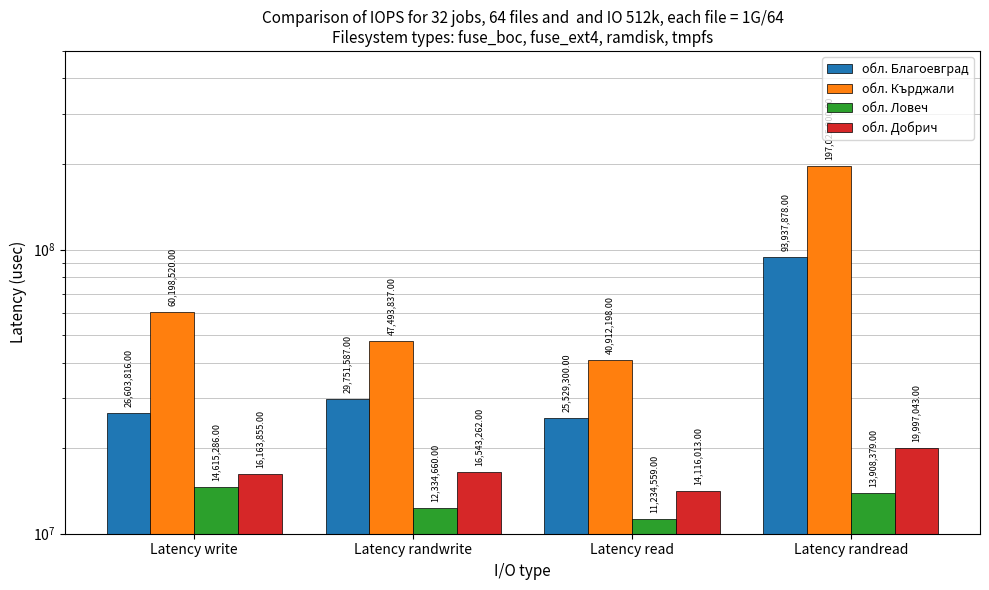

How many groups of bars are there?

4